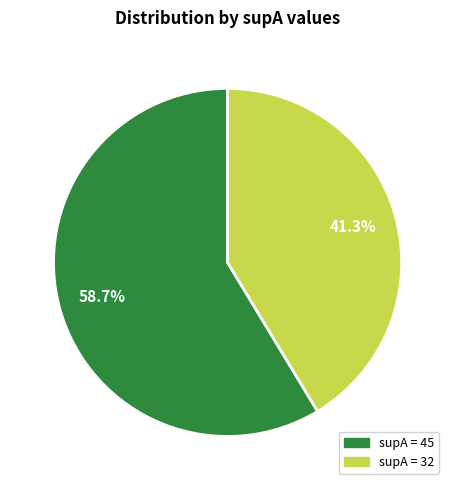

Is the sum of supA = 32 and supA = 45 greater than half?

Yes